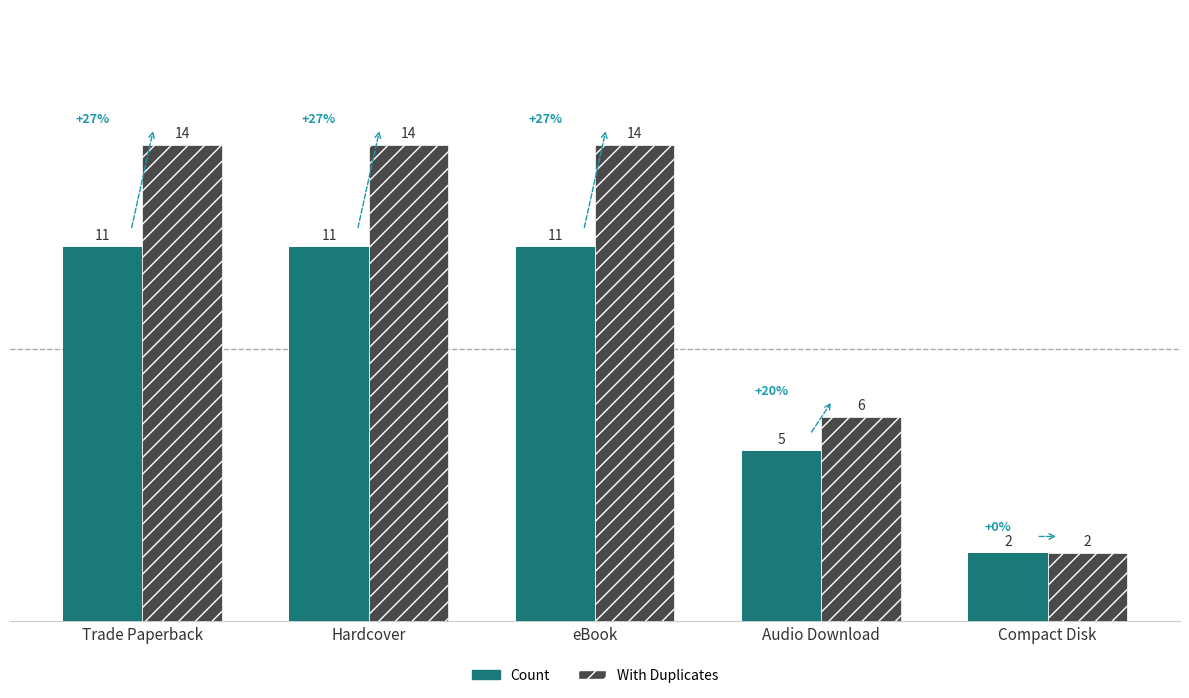

Reading left to right, what are all the values shown in this chart?

Count: 11	11	11	5	2
With Duplicates: 14	14	14	6	2